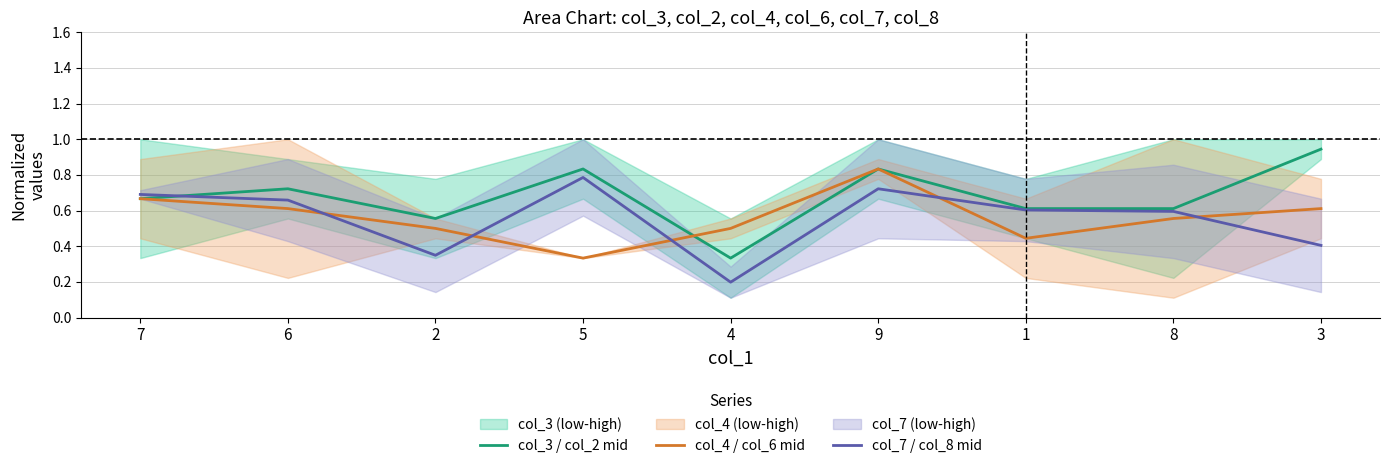

What is the sum of all col_7 / col_8 mid values?

5.0